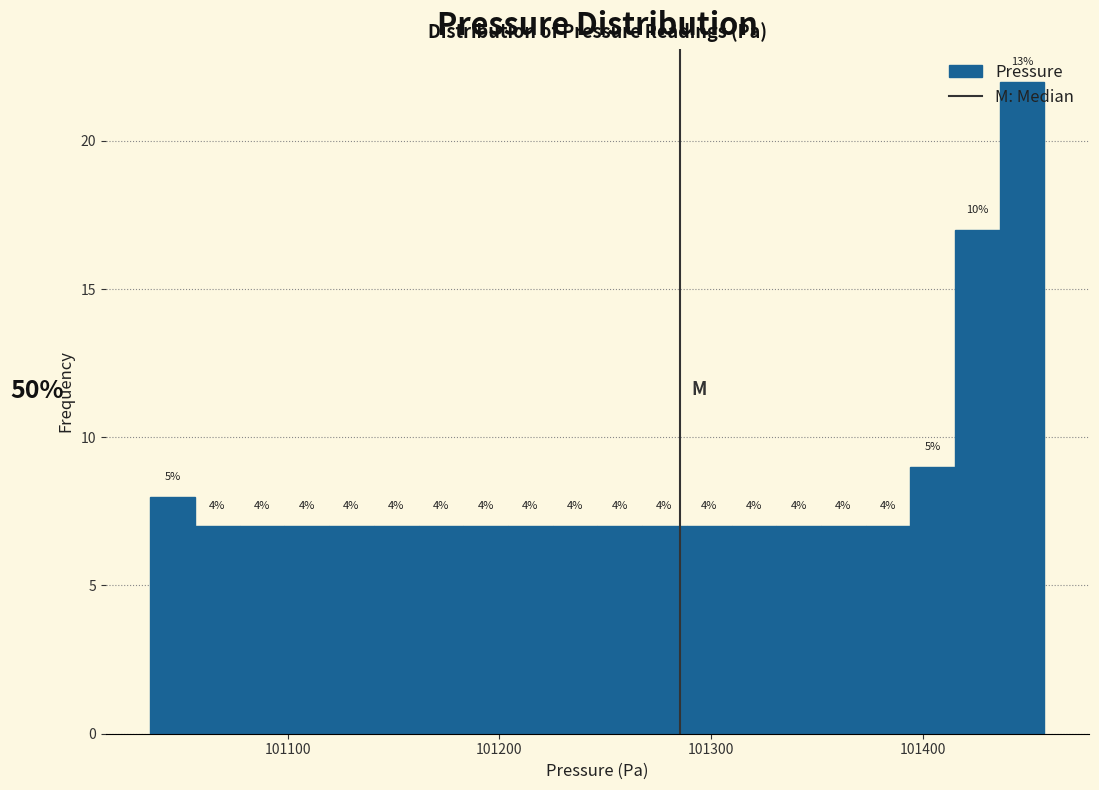

Around what value on the x-axis is the tallest bar? Give the approximate position of its centre, as read against the axis.

101450